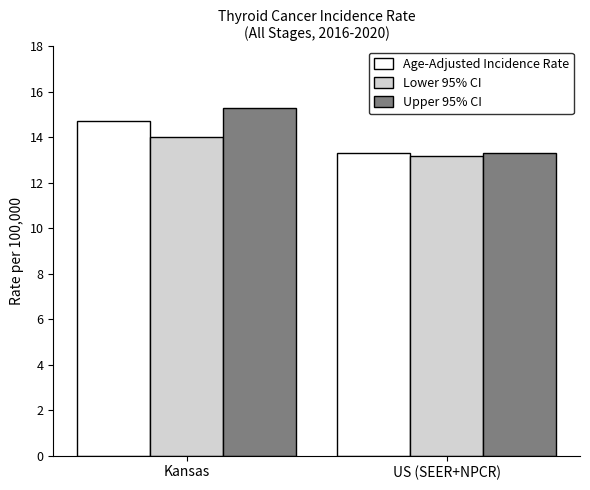

At how many categories does at least one series exceed 15?

1